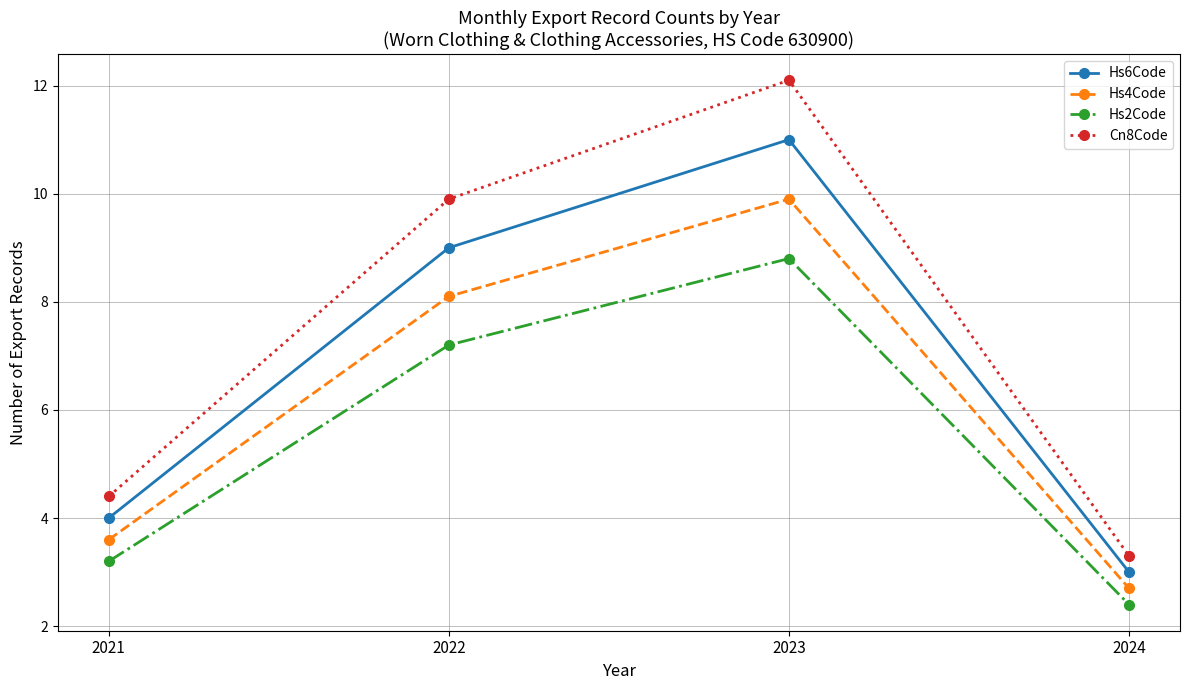

Which category has the lowest value across all series?

2024